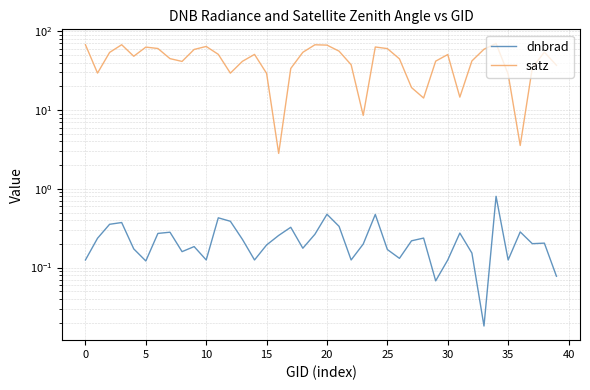

Does the chart display data point markers on the line(s)?

No